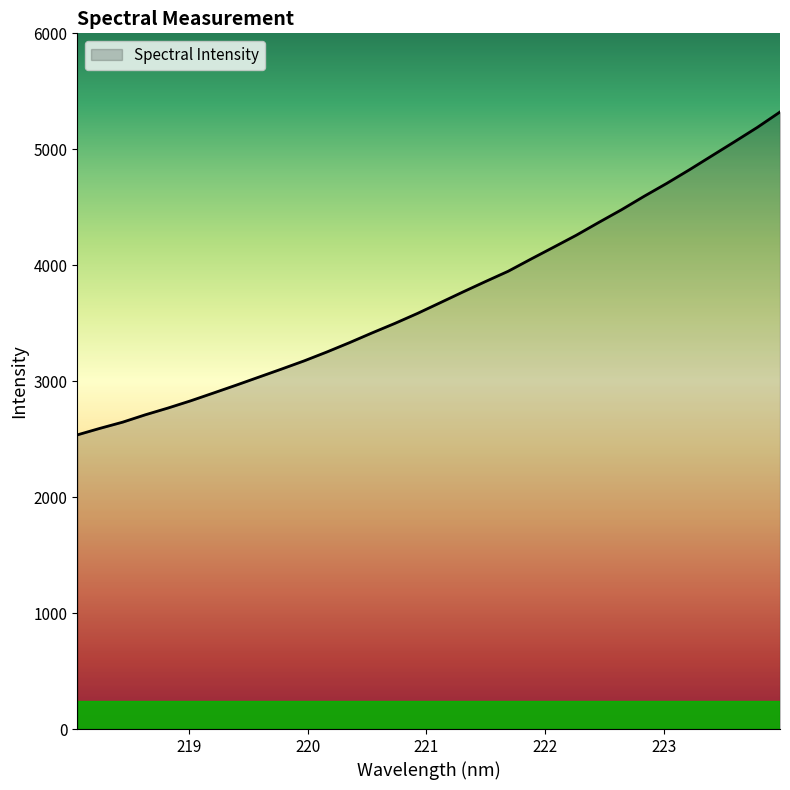

What is the difference between the maximum and minimum values?

2784.8